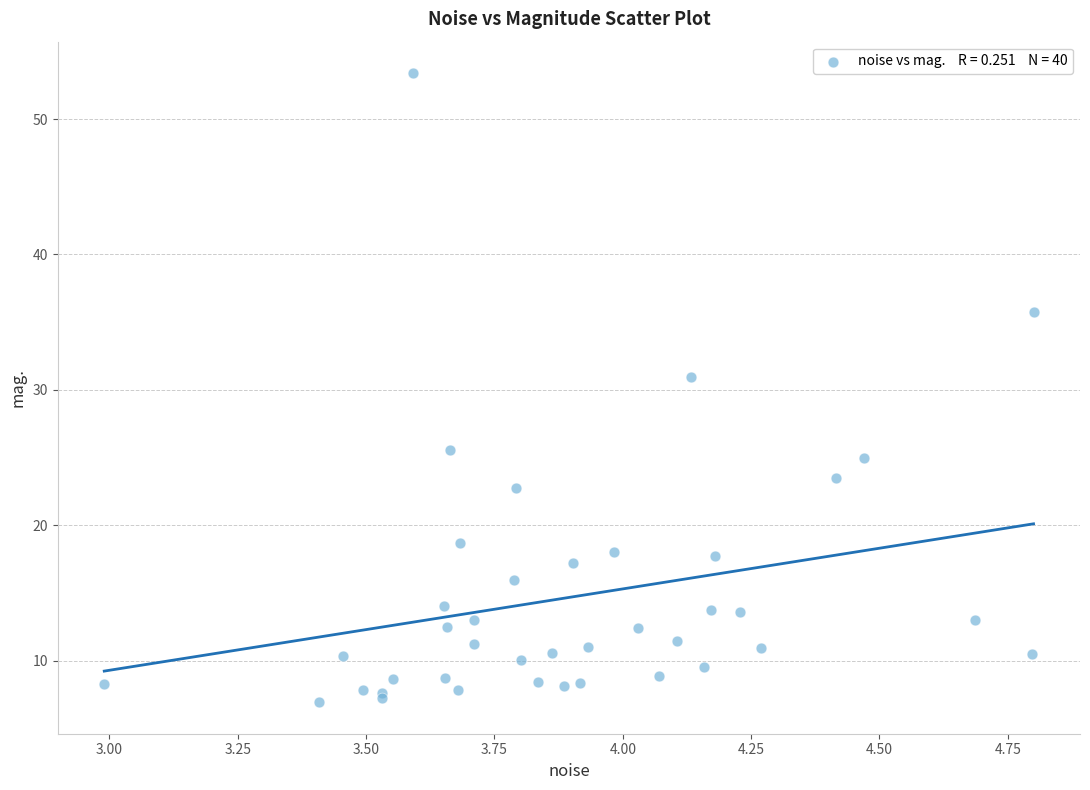

What Y value in the scatter plot is closest to 30?

30.9